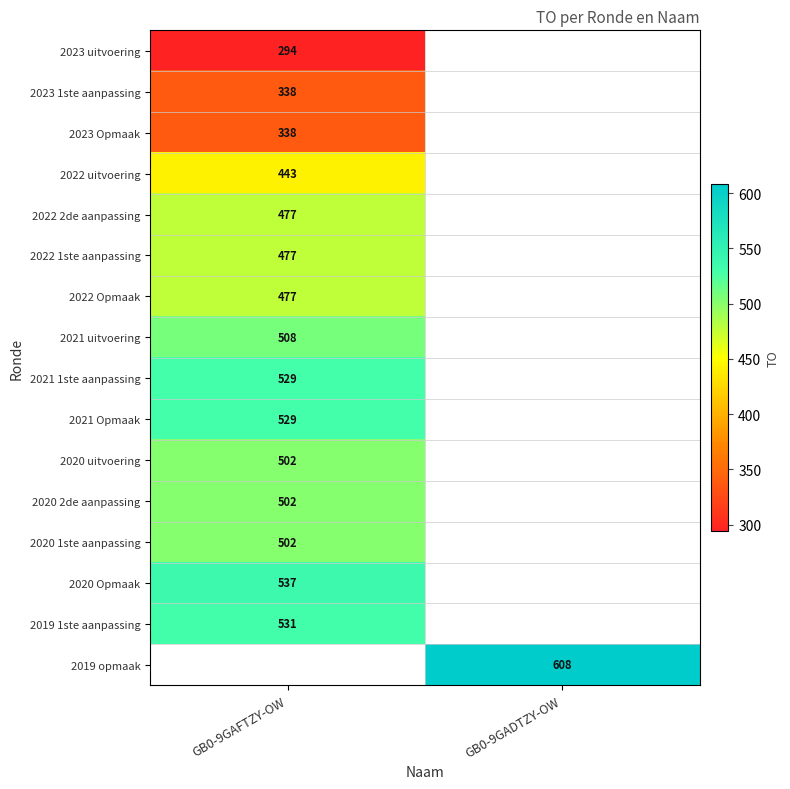

The 2023 Opmaak series shows 338 at GB0-9GAFTZY-OW. True or false?

True